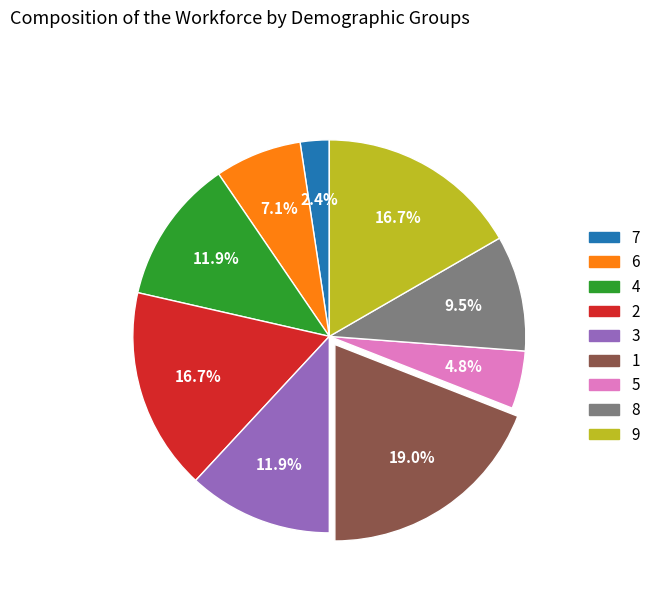

Is 7 the majority of the pie?

No